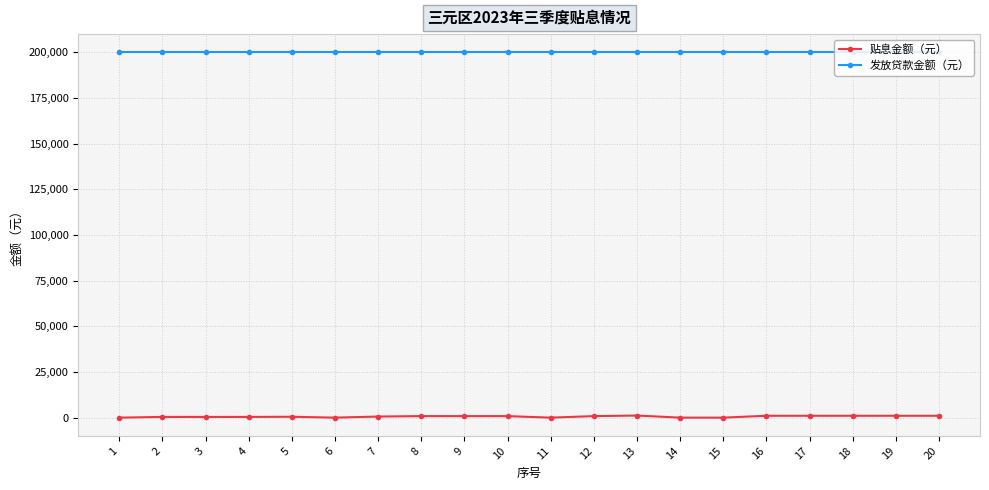

True or false: 发放贷款金额（元） and 贴息金额（元） cross at least once.

False